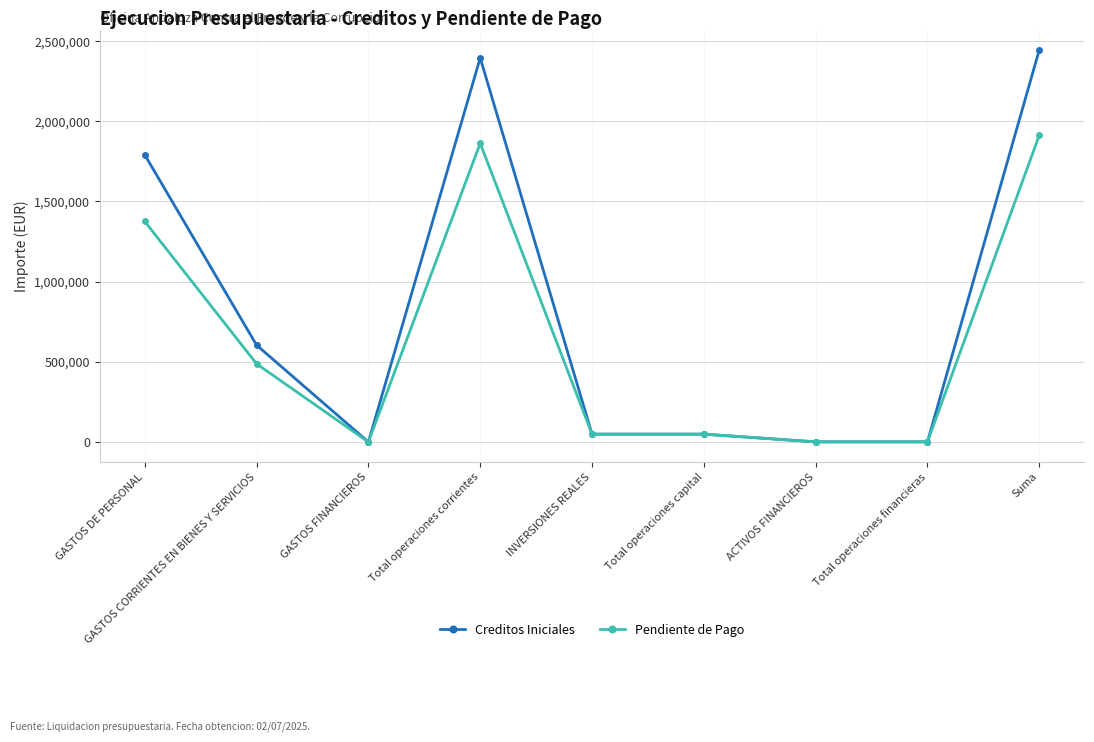

List the series in order of their overall mean, highest first.

Creditos Iniciales, Pendiente de Pago